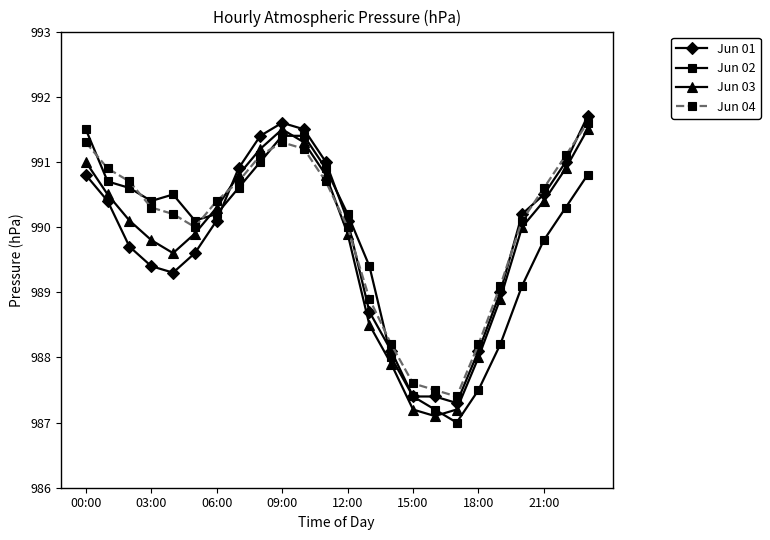

How many distinct data groups are displayed?

4